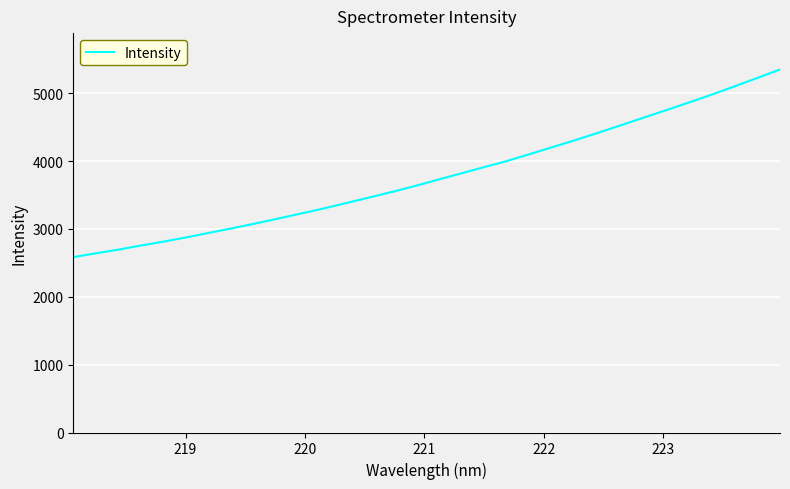

What is the smallest value displayed?

2585.6